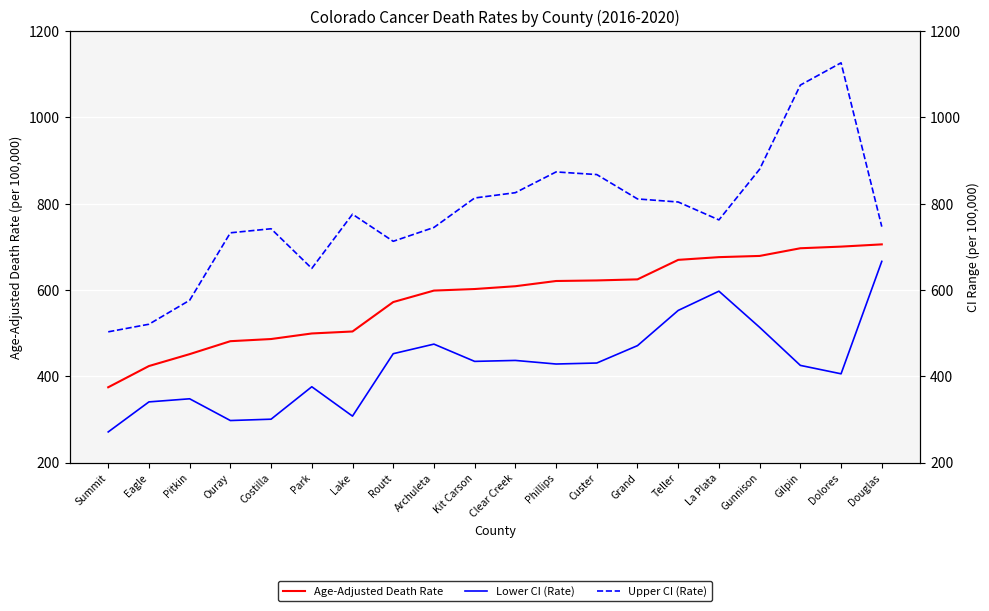

What position from the right is Park?

15